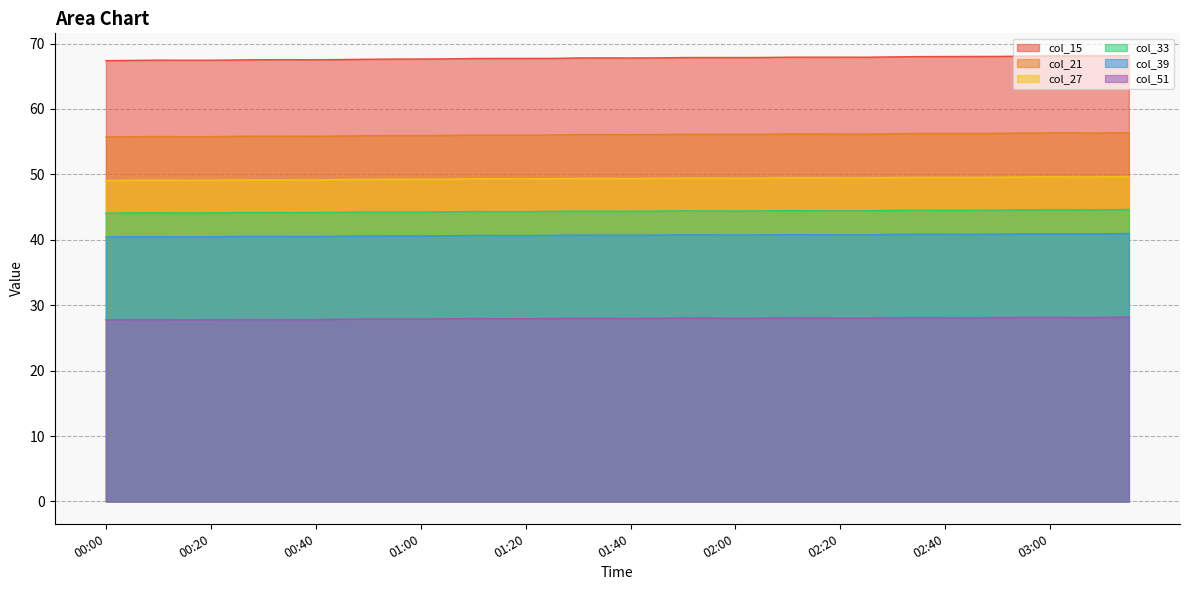

What is the label of the 38th point from the left?

03:05